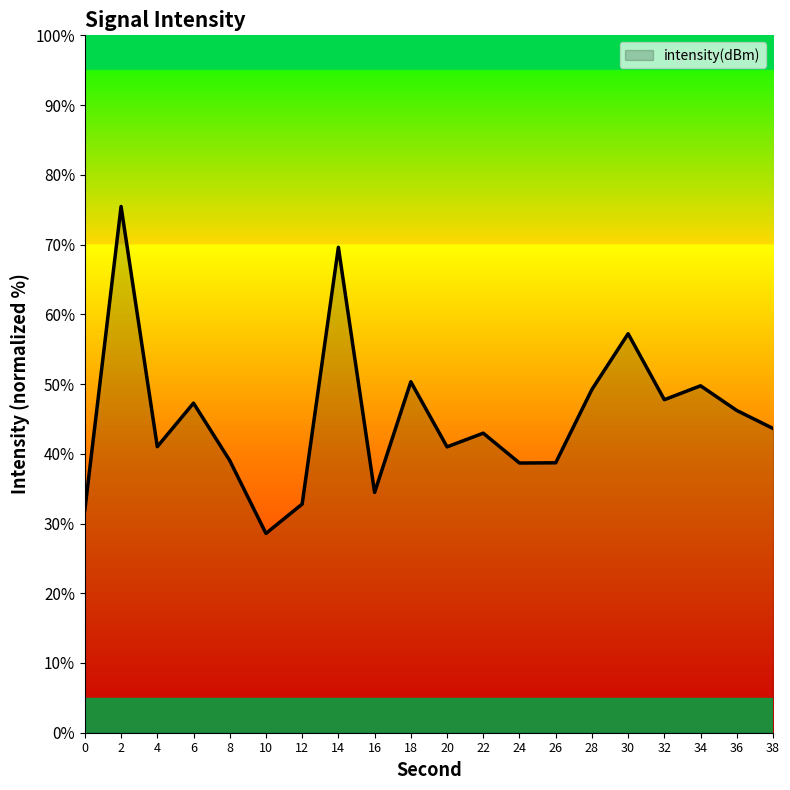

What is the difference between the maximum and minimum values?

46.9